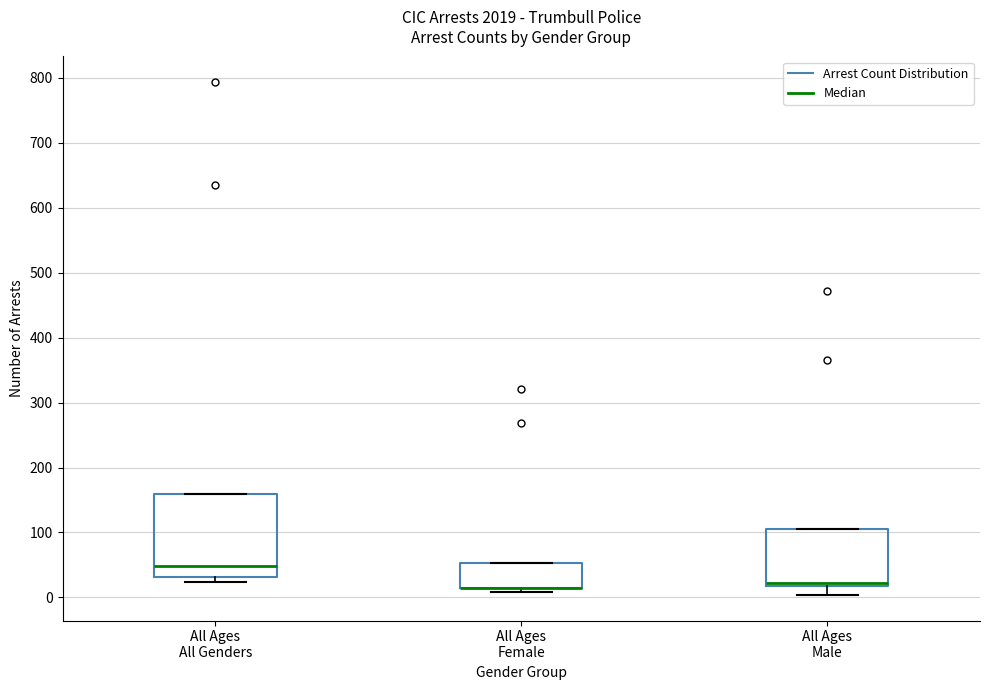

Which box is the tallest, from its lower edge to its upper edge?

All Ages All Genders